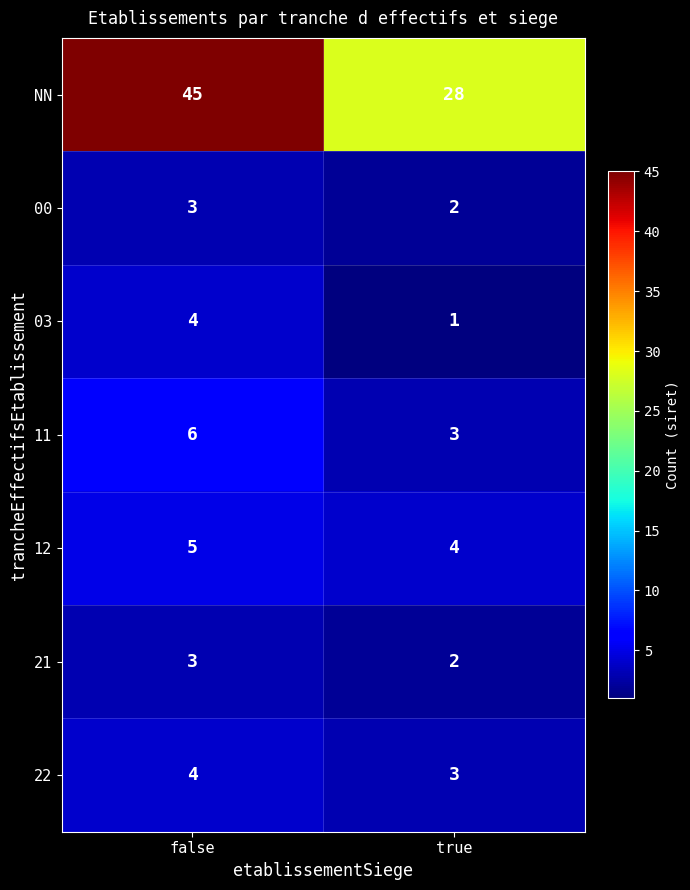

List the labels in order of 12 value, largest first.

false, true